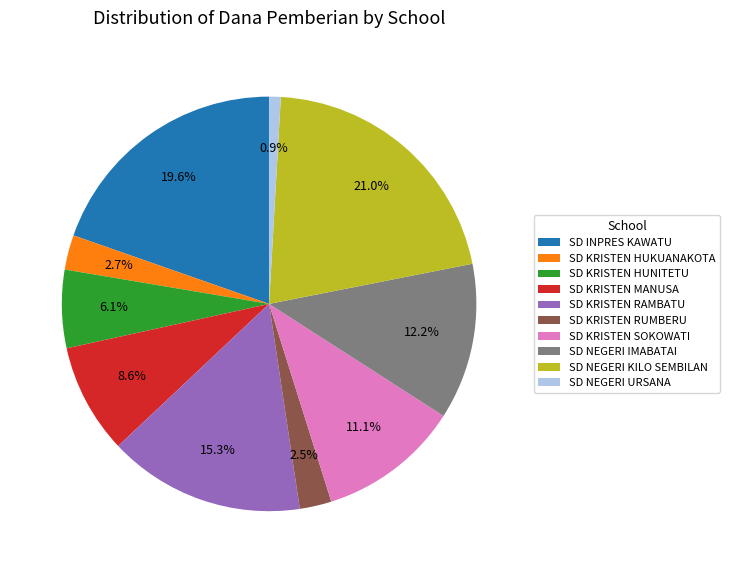

What percentage is NOT represented by SD INPRES KAWATU?

80.4%